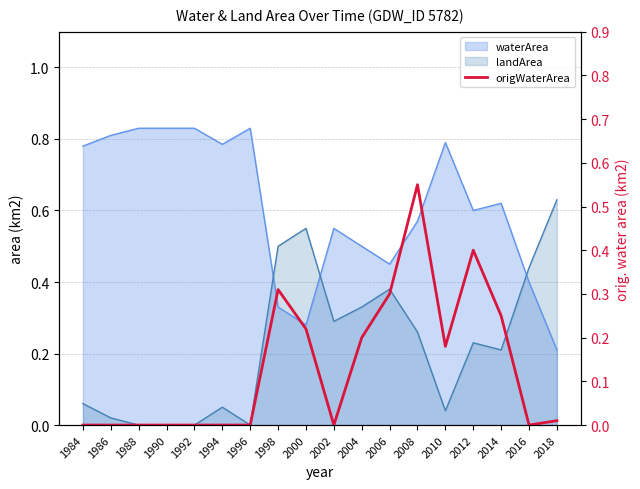

Reading left to right, what are all the values shown in this chart?

1984=0.0	1986=0.0	1988=0.0	1990=0.0	1992=0.0	1994=0.0	1996=0.0	1998=0.3	2000=0.2	2002=0.0	2004=0.2	2006=0.3	2008=0.6	2010=0.2	2012=0.4	2014=0.2	2016=0.0	2018=0.0